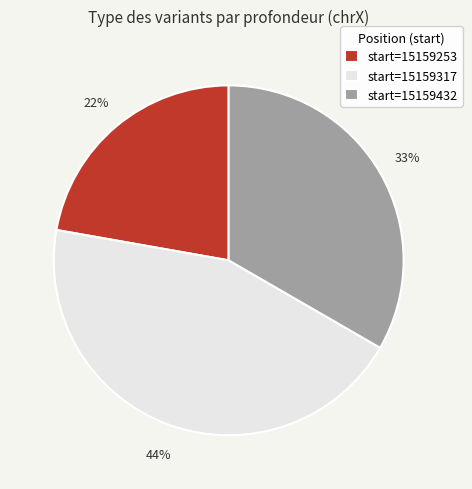

What is the ratio of the value at start=15159253 to the value at start=15159432?

0.7